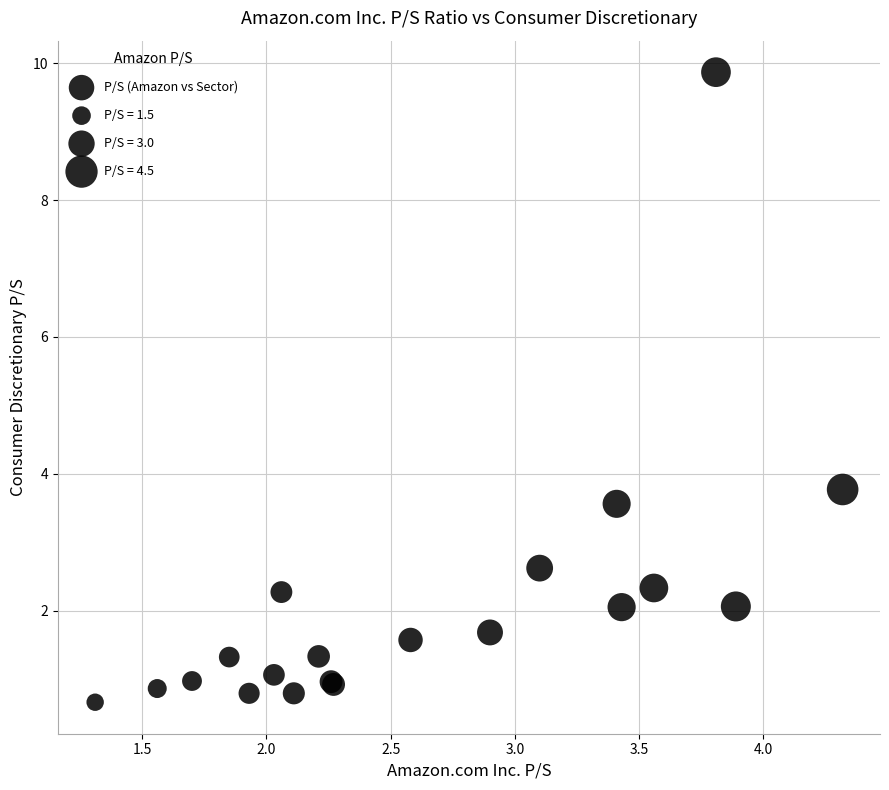

What Y value in the scatter plot is closest to 5?

3.8